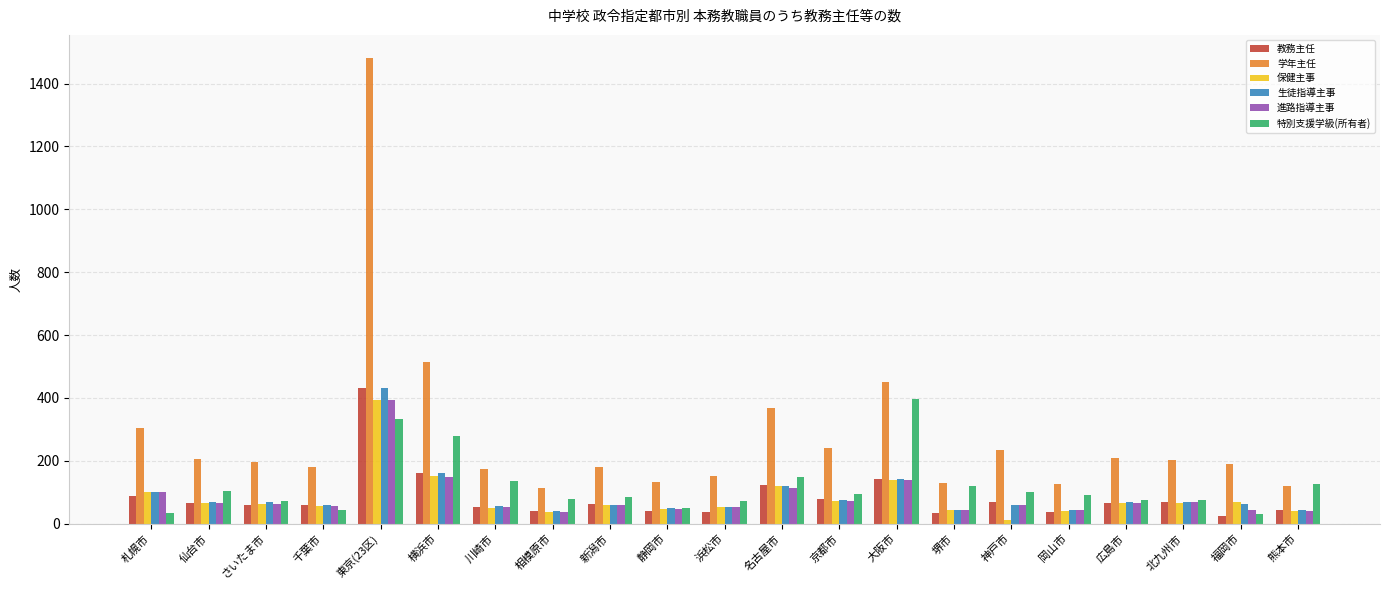

Which category has the highest value in the 保健主事 series?

東京(23区)